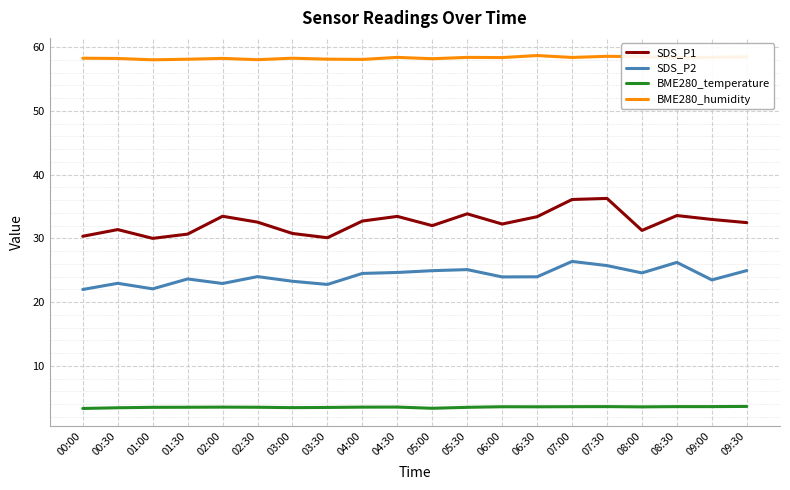

List the series in order of their overall mean, lowest first.

BME280_temperature, SDS_P2, SDS_P1, BME280_humidity